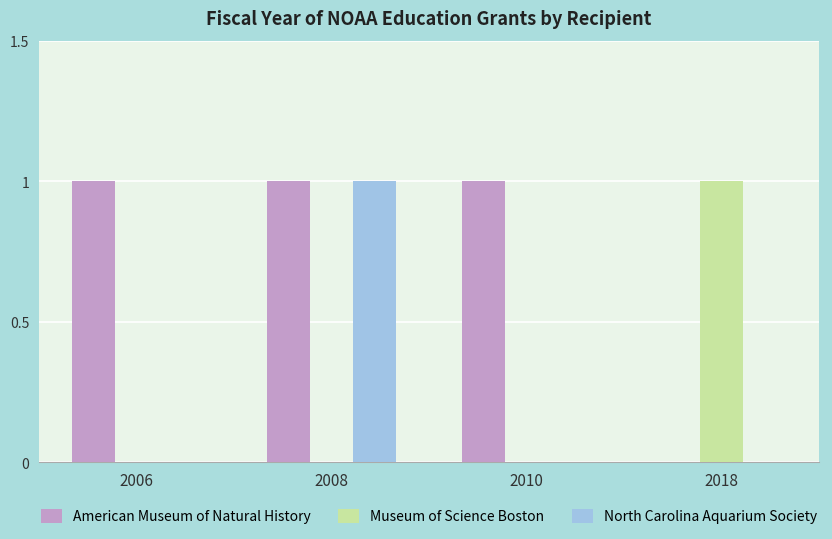

Is it true that Museum of Science Boston equals 0 at 2008?

True